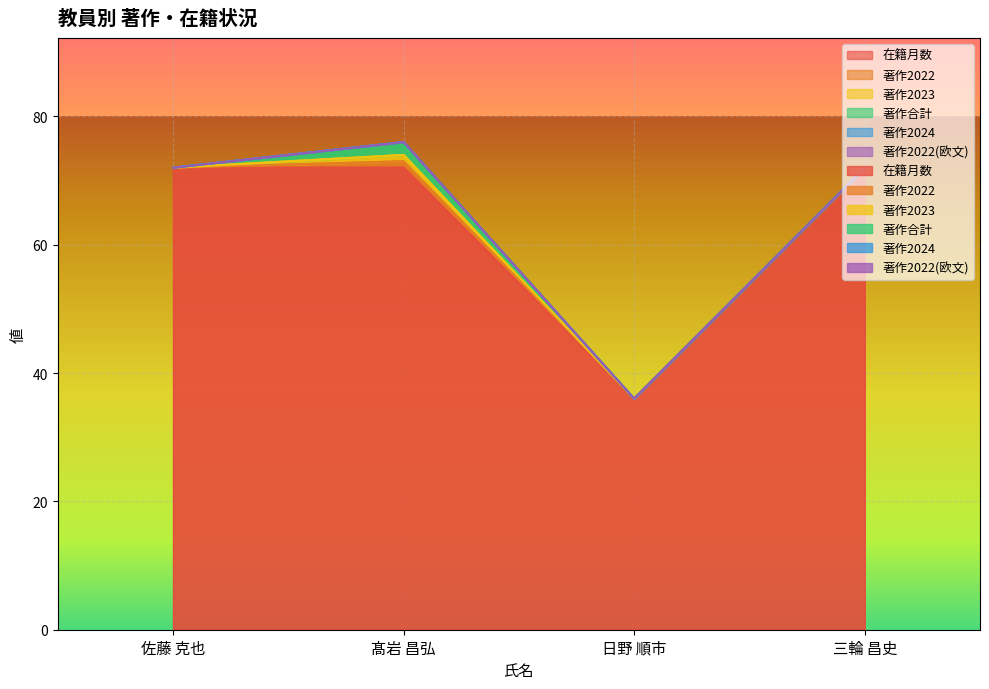

What are all the series names shown in the legend?

在籍月数, 著作2022, 著作2023, 著作合計, 著作2024, 著作2022(欧文)